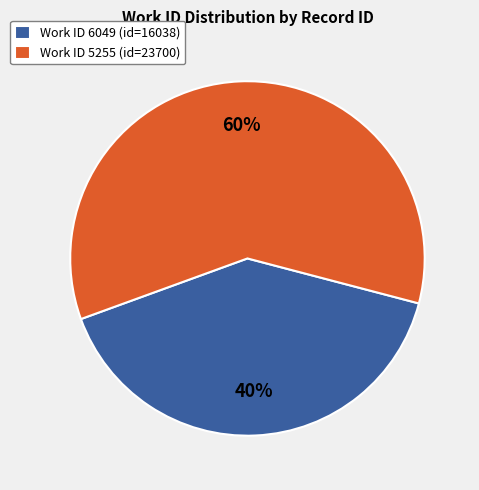

To the nearest percent, what is the average slice percentage?

50%